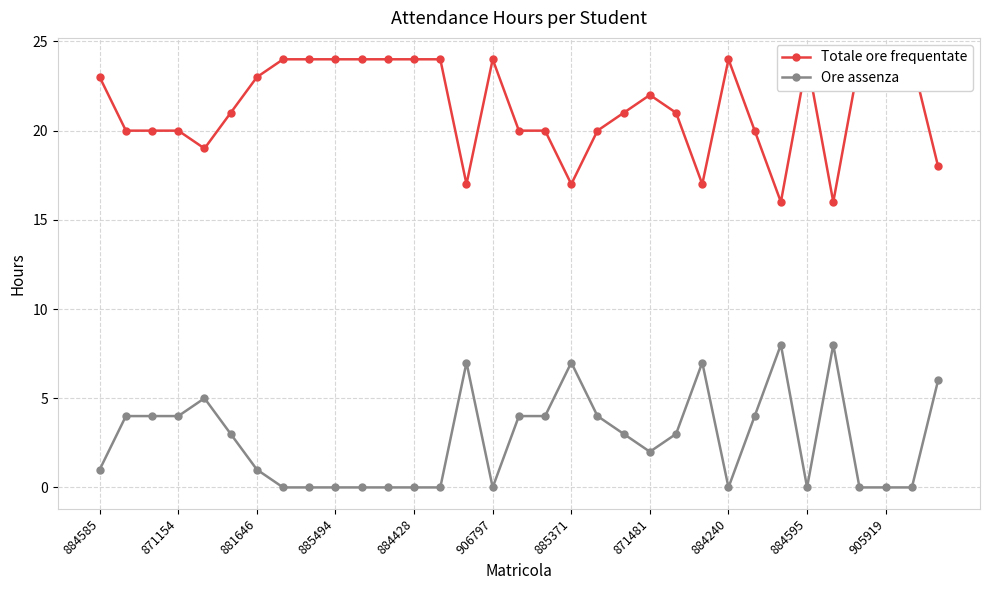

True or false: Ore assenza has more than 2 points higher than both neighbors.

True